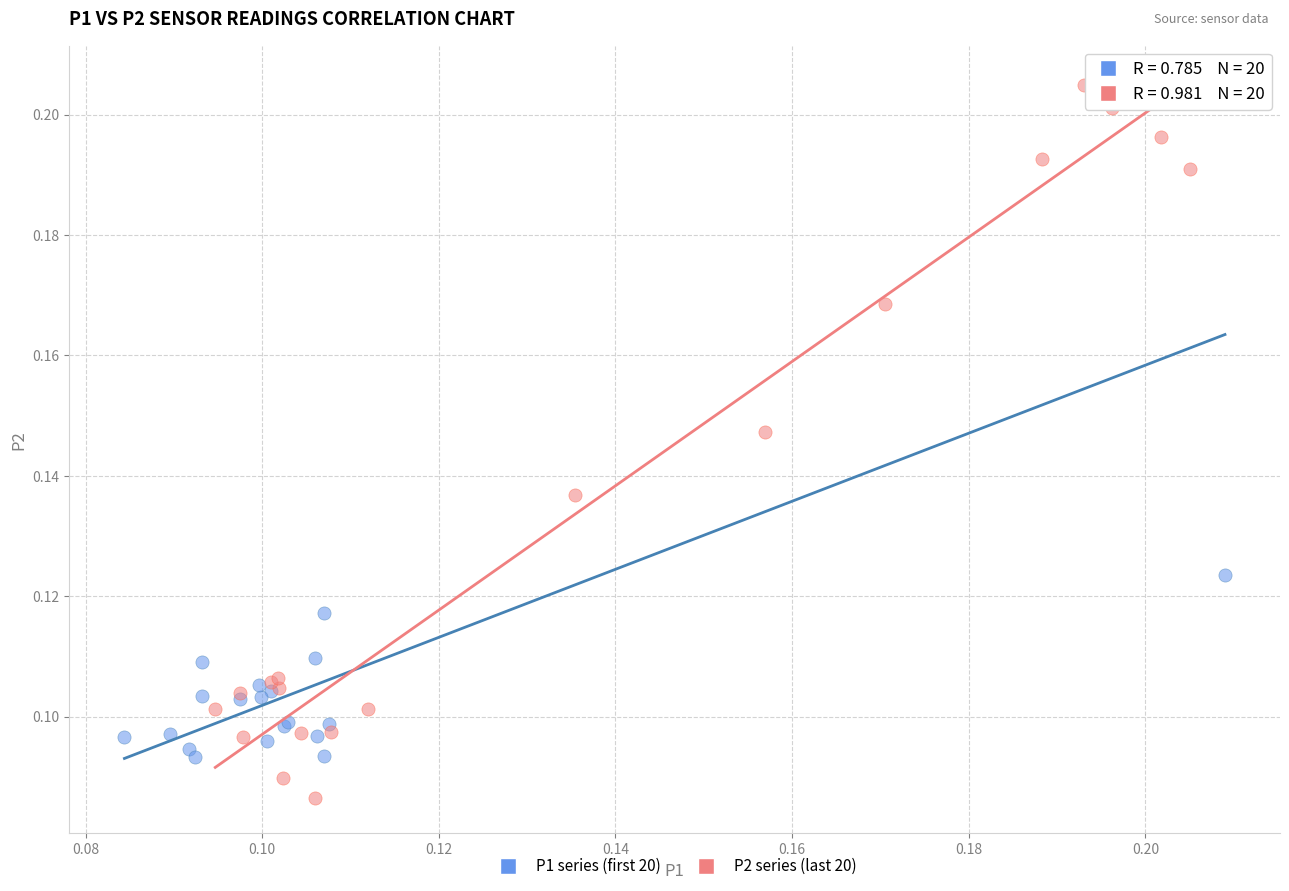

Which series contains the lowest Y value?

P2 series (last 20)